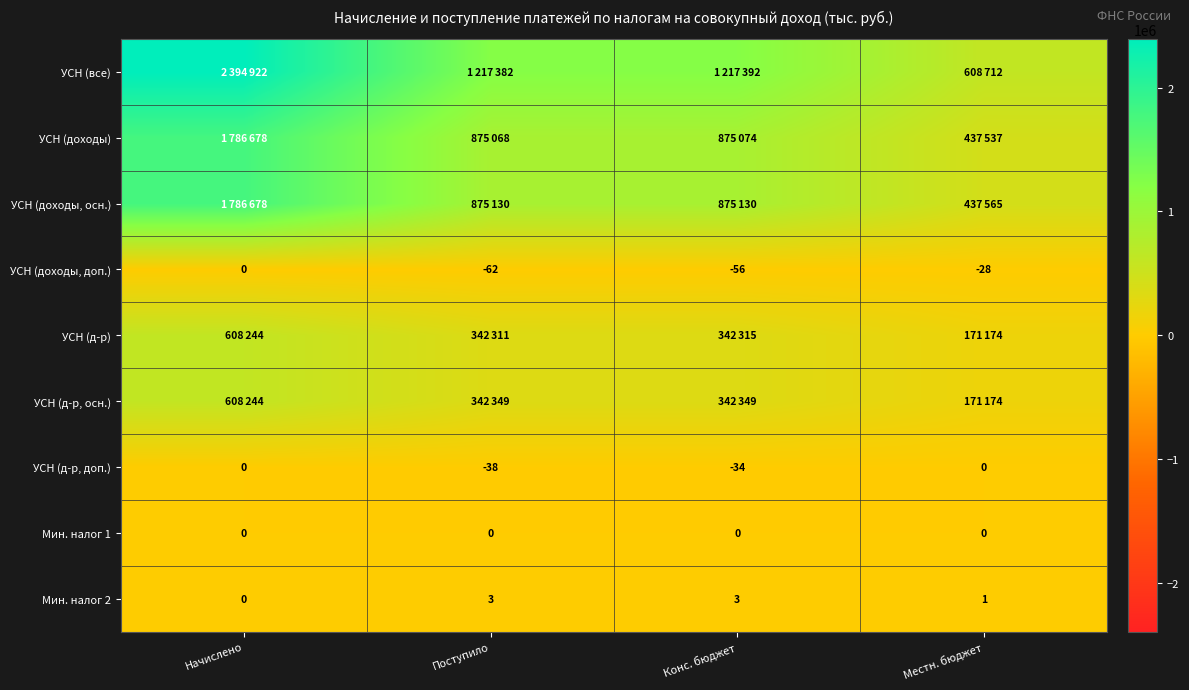

What is the maximum value shown in the chart?

2394922